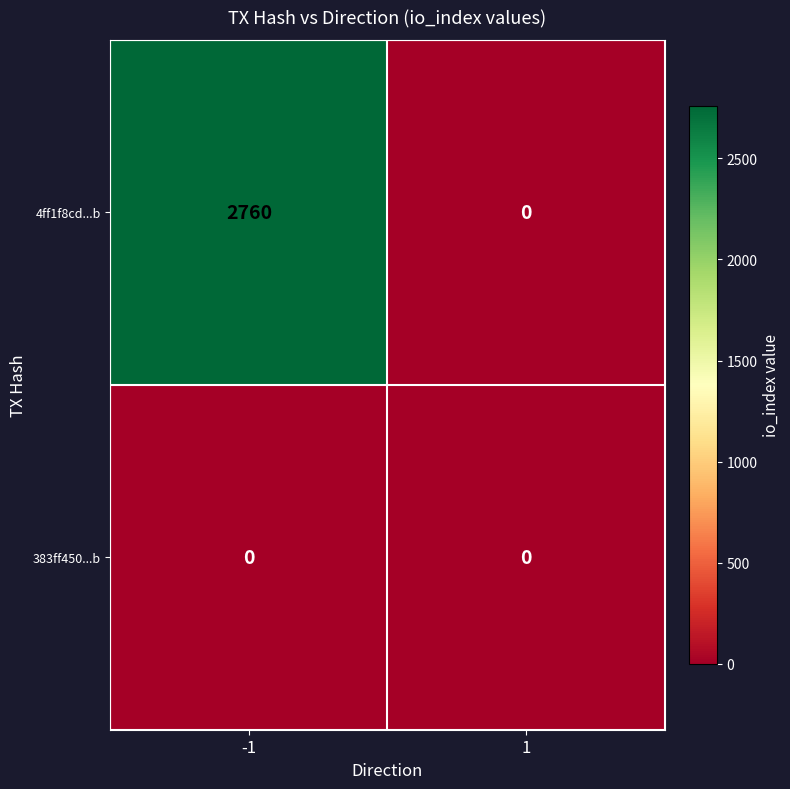

At how many categories does at least one series exceed 2359?

1